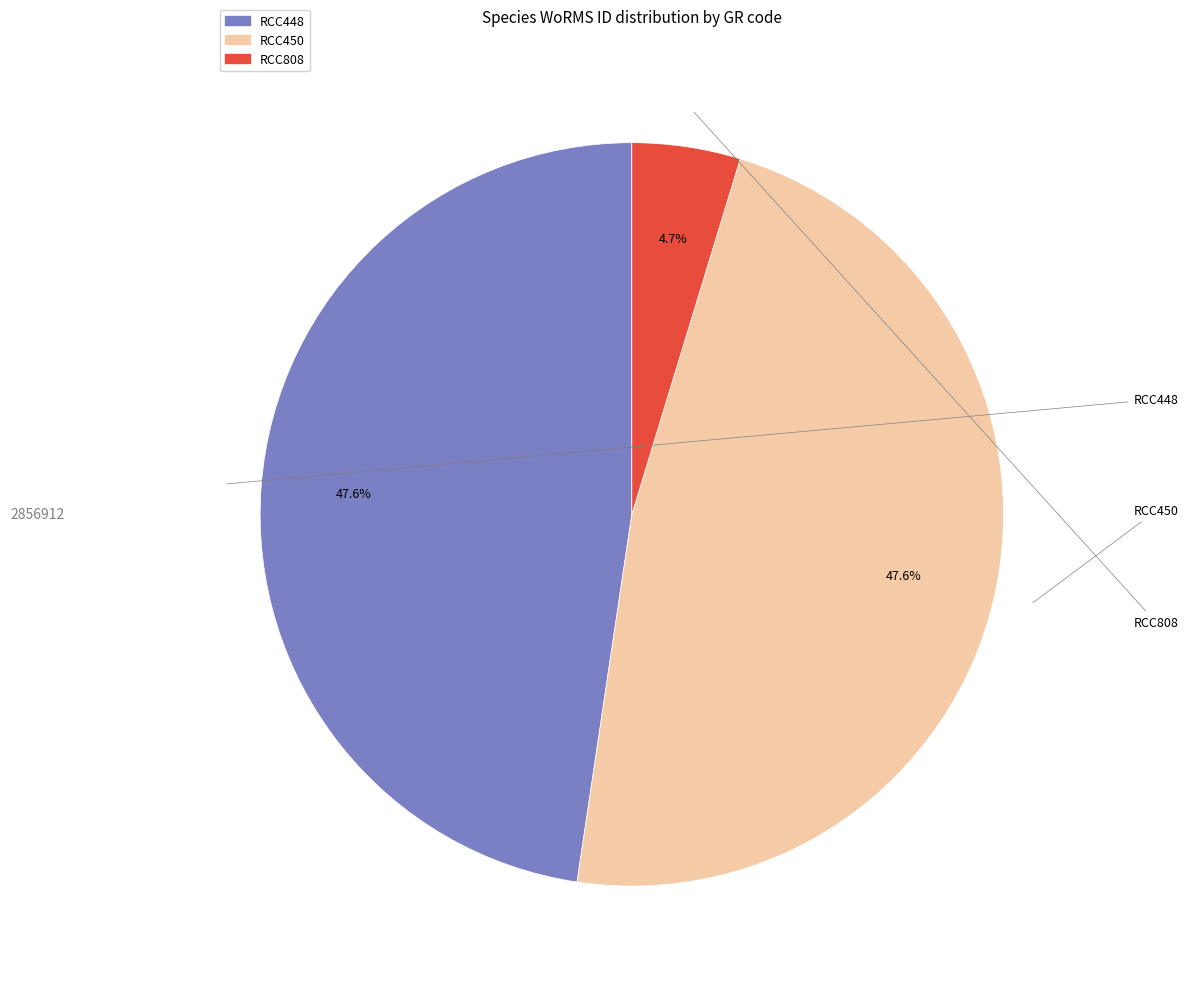

How many segments does this pie chart have?

3